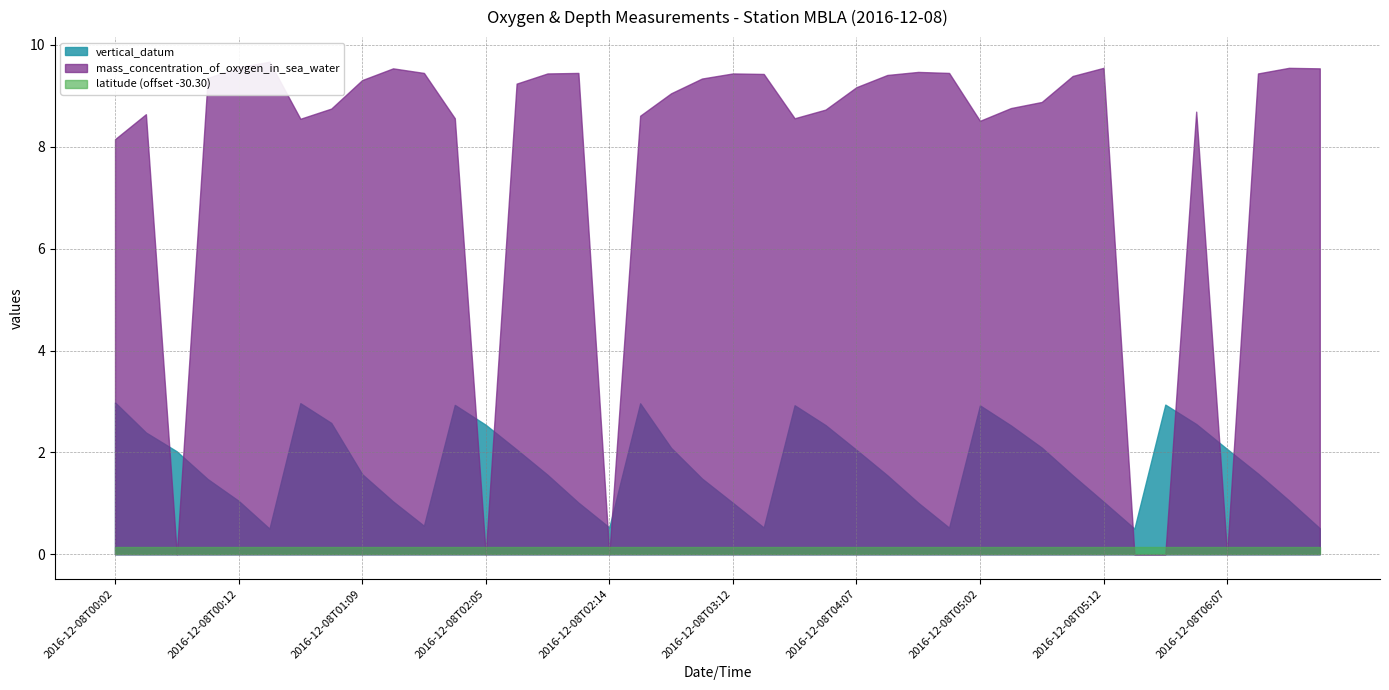

At which category is the sum across all series the highest?

2016-12-08T03:02